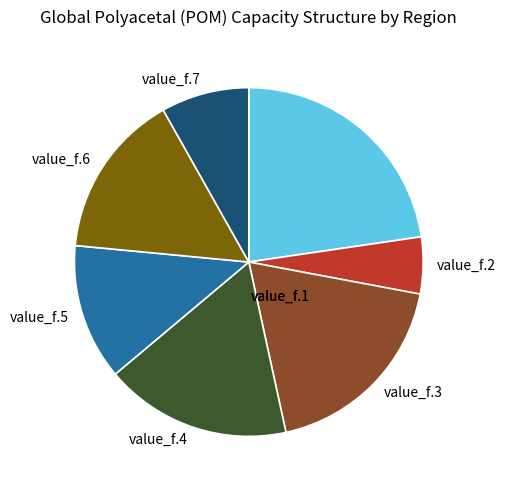

How many slices are in this pie chart?

7